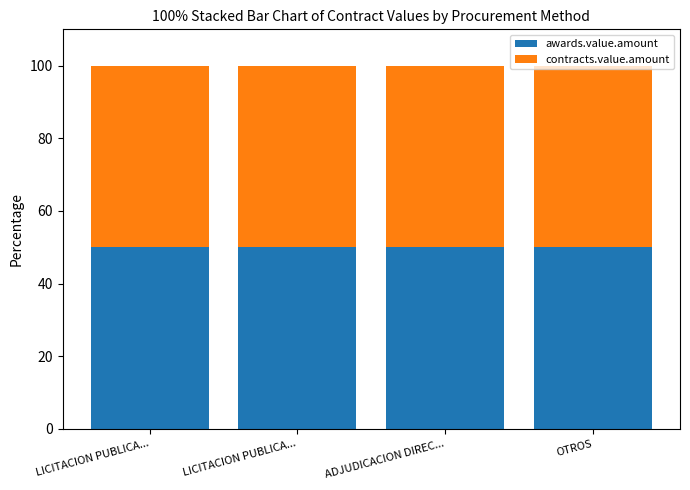

At LICITACION PUBLICA NACIONAL, list the series in order from smallest to largest.

awards.value.amount, contracts.value.amount